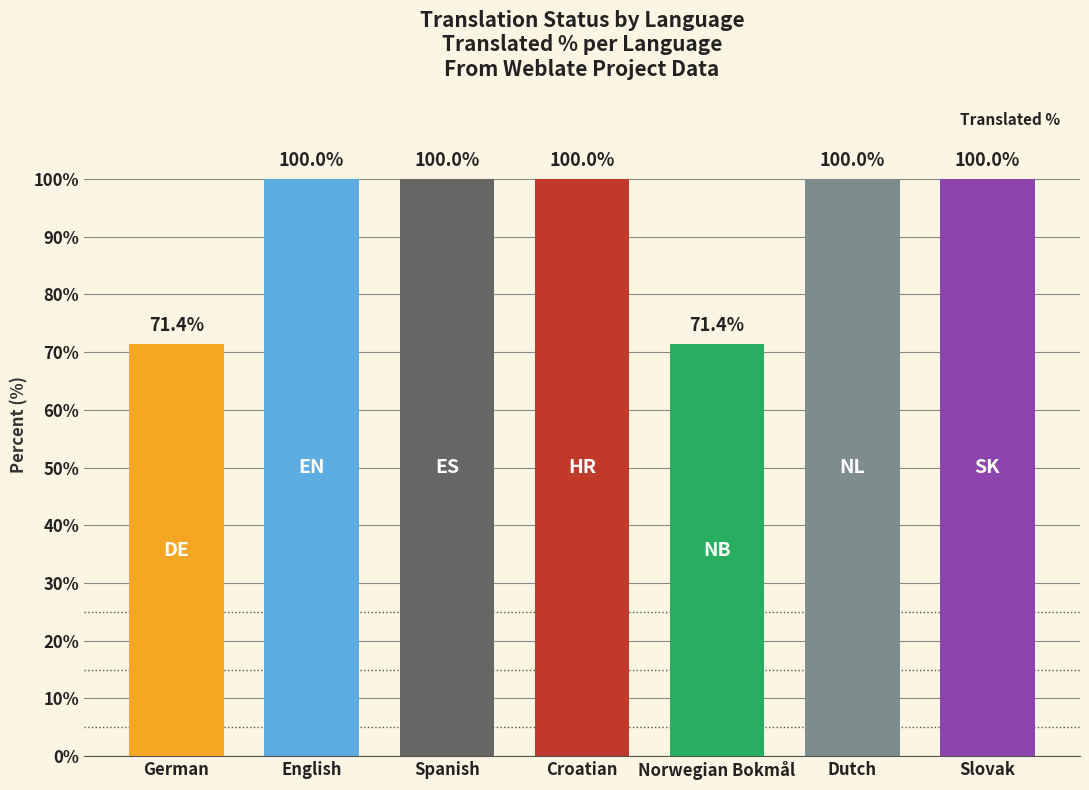

What is the label of the 6th bar from the left?

Dutch